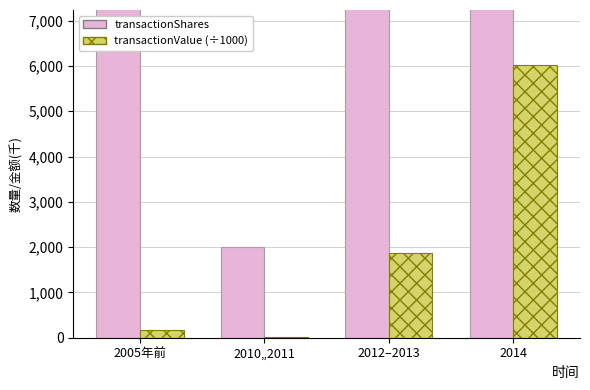

Which category has the highest value across all series?

2014